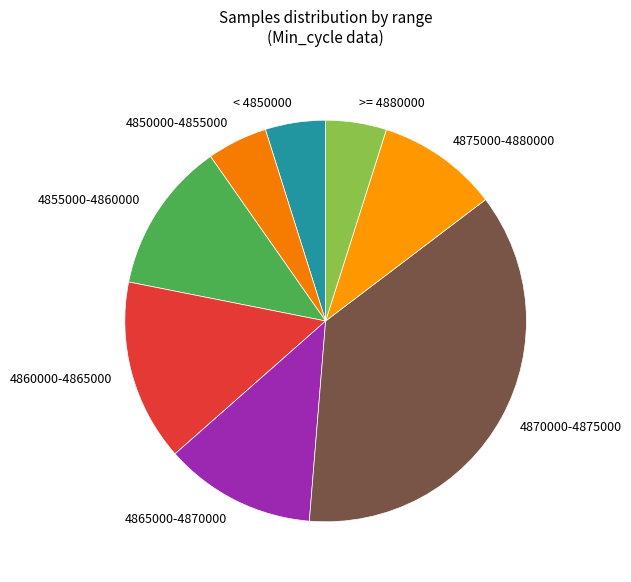

What is the largest slice in the pie chart?

4870000-4875000